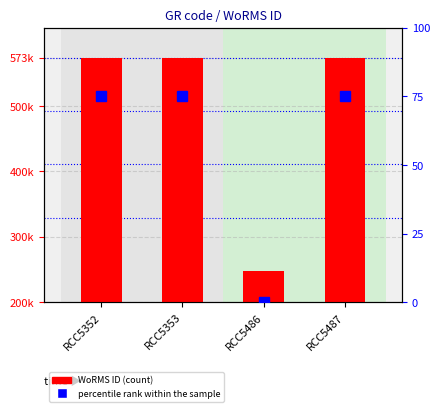

What is the difference between the second highest and minimum values in the WoRMS ID series?

325760